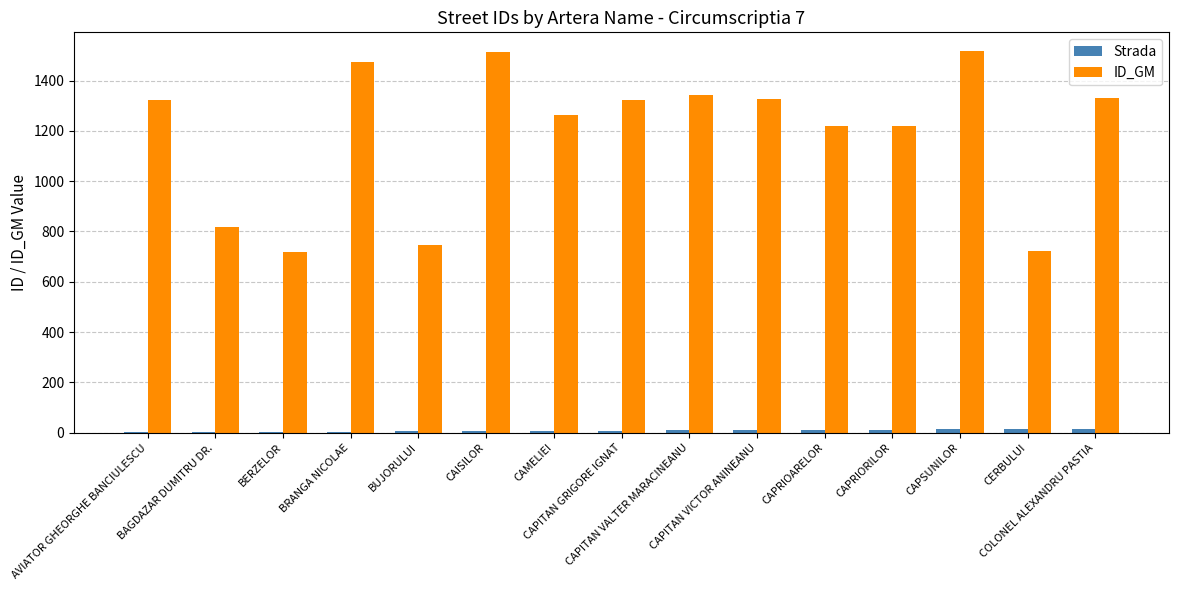

How many categories are shown in the chart?

15